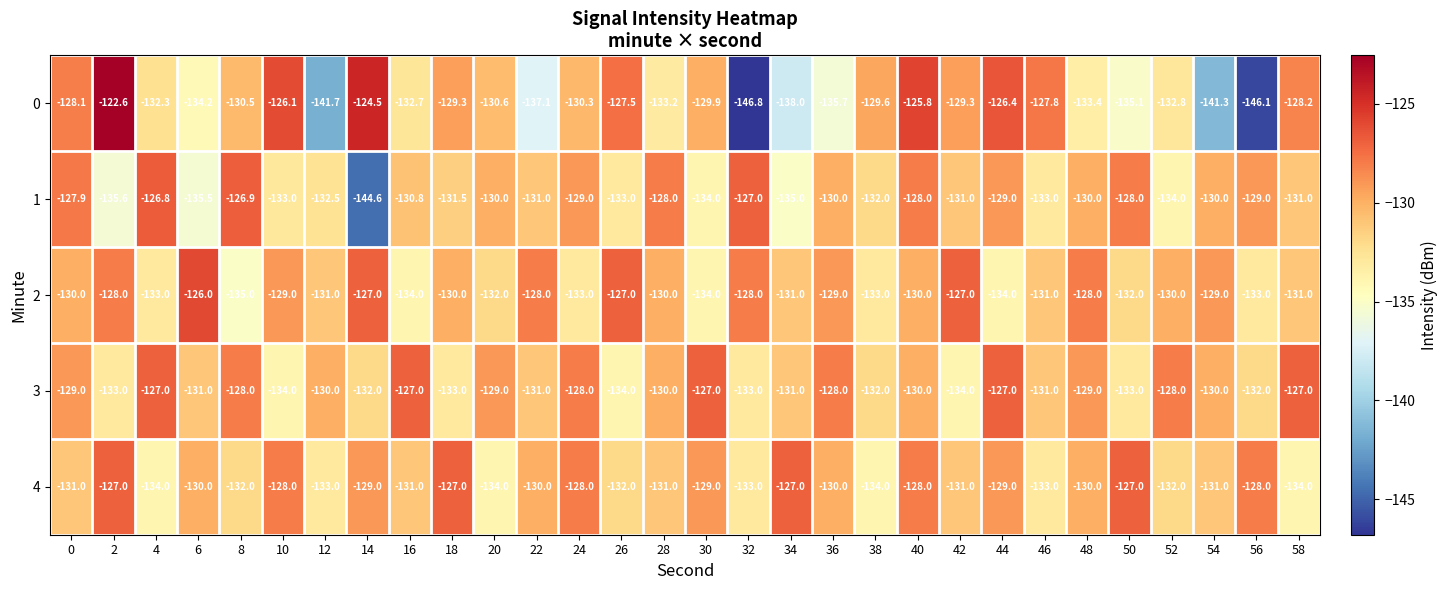

The value of 4 at 18 is -208.7. True or false?

False